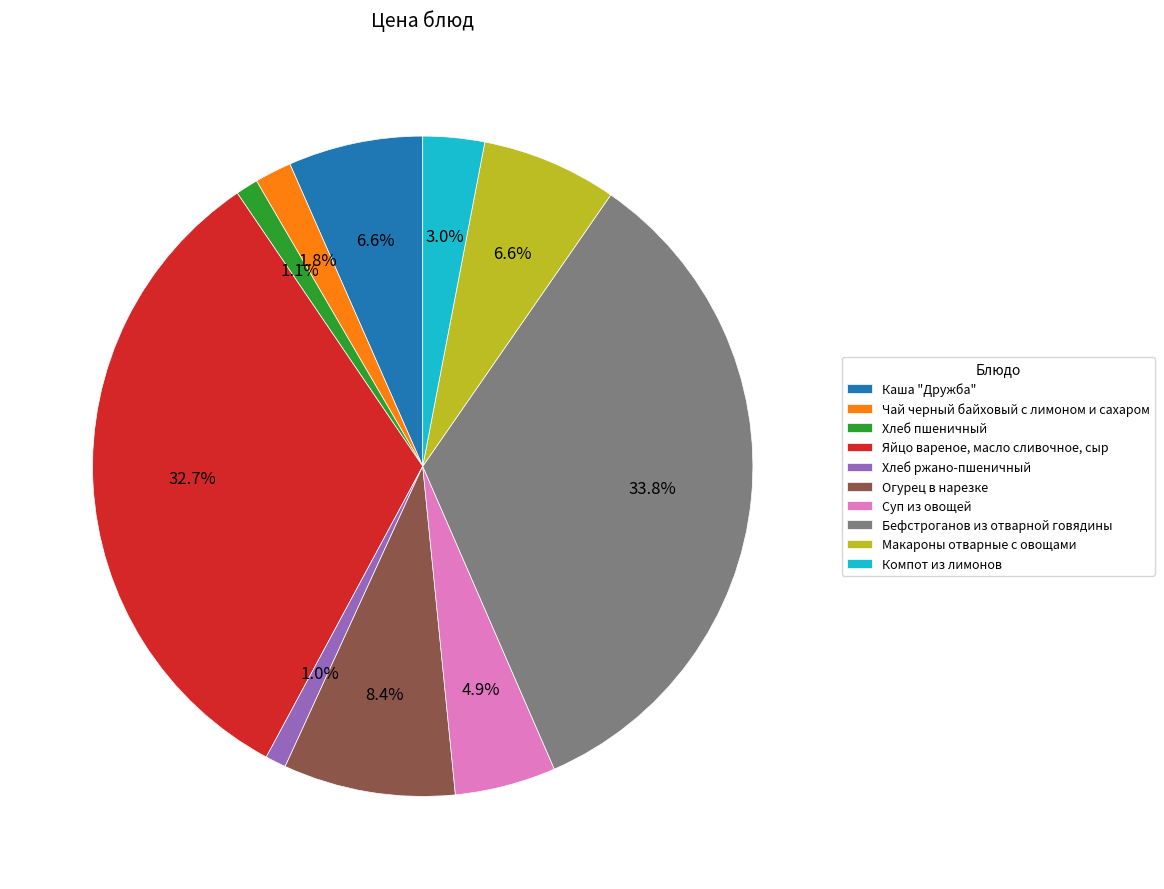

Between Огурец в нарезке and Компот из лимонов, which is larger?

Огурец в нарезке